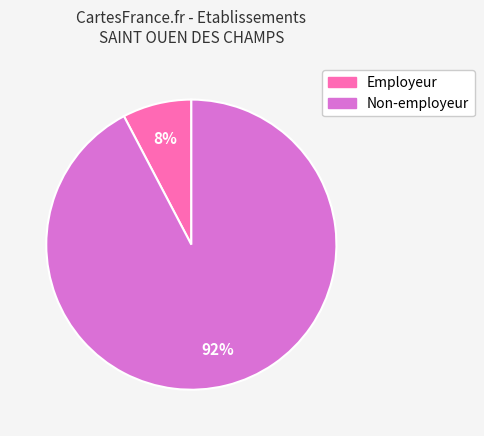

Rank the categories by value from highest to lowest.

Non-employeur, Employeur